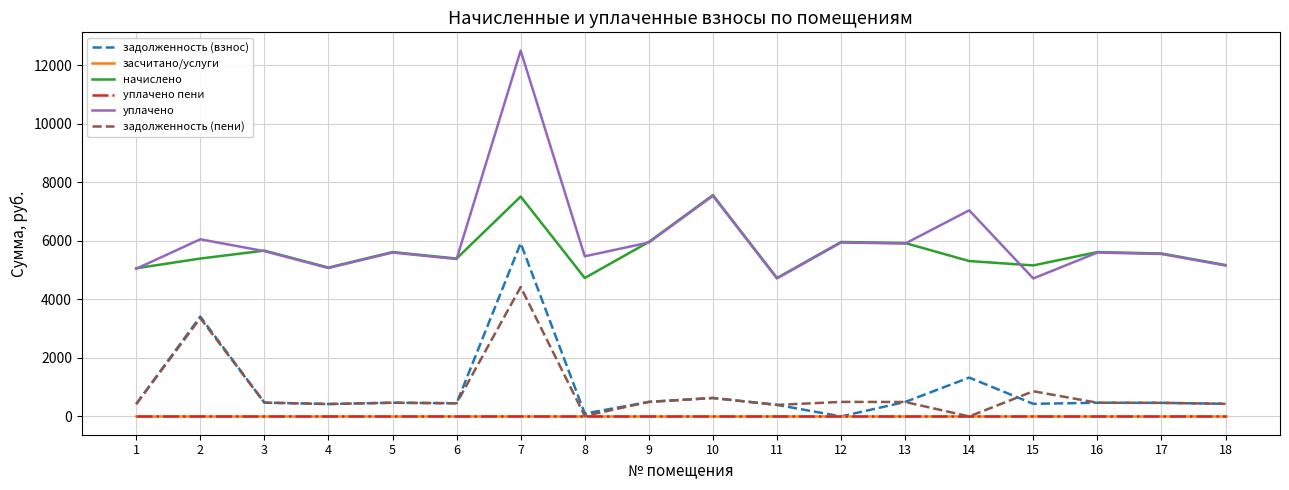

What is the average value of the задолженность (пени) series?

820.1